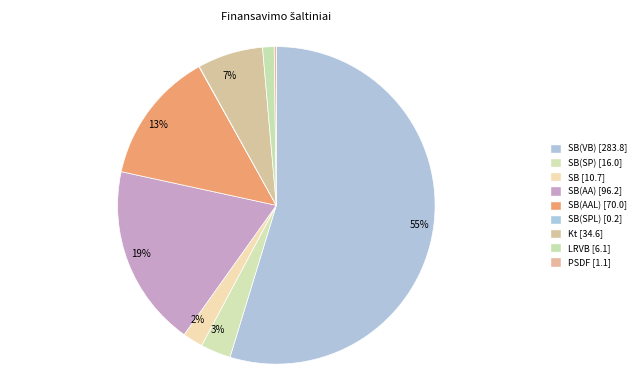

Which slice represents more than half of the pie?

SB(VB) [283.8]